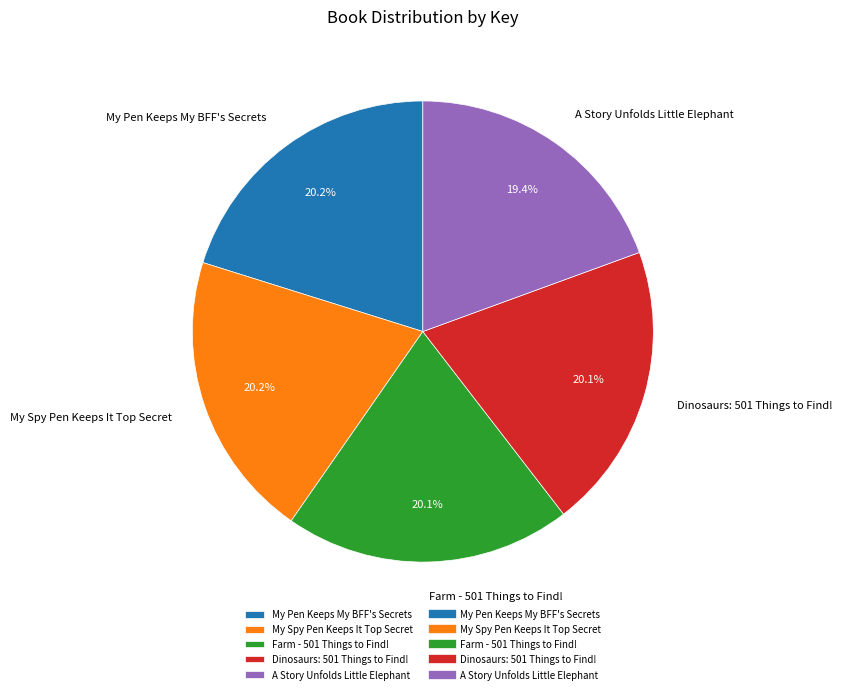

To the nearest percent, what is the average slice percentage?

20%